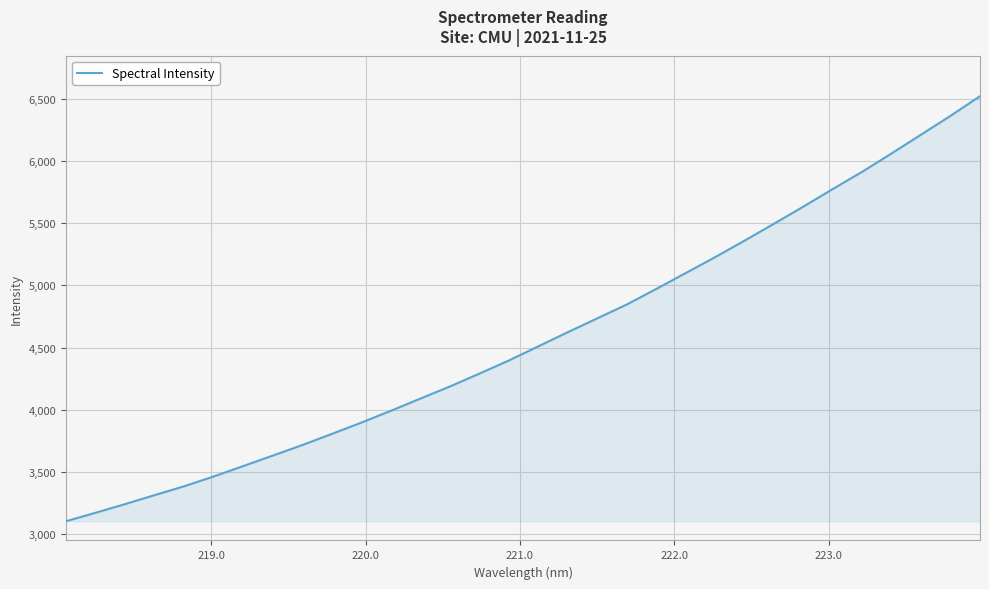

What is the minimum value shown in the chart?

3100.6